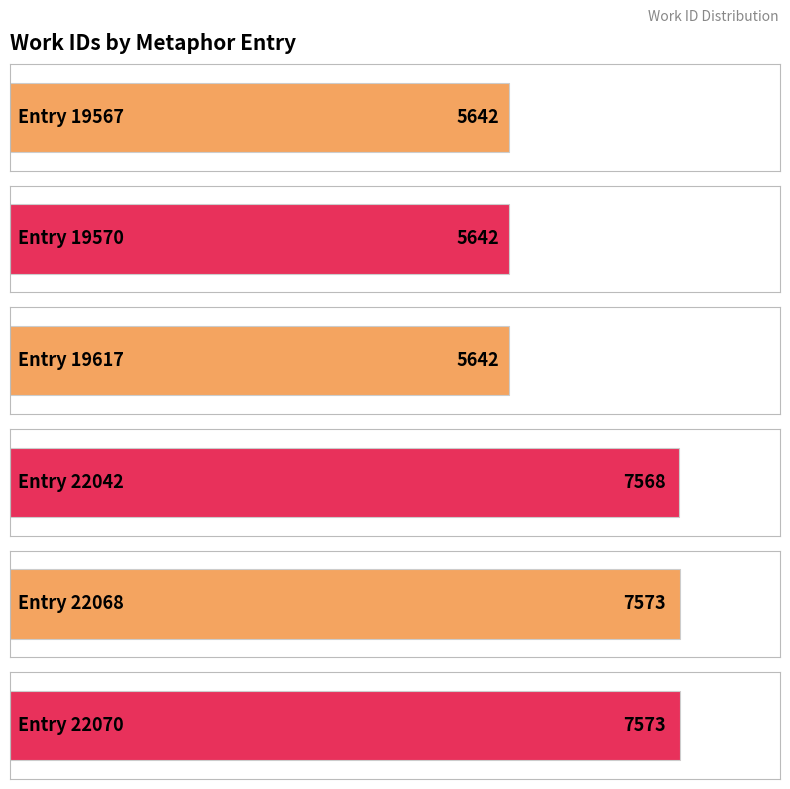

Which category has the highest value across all series?

22068